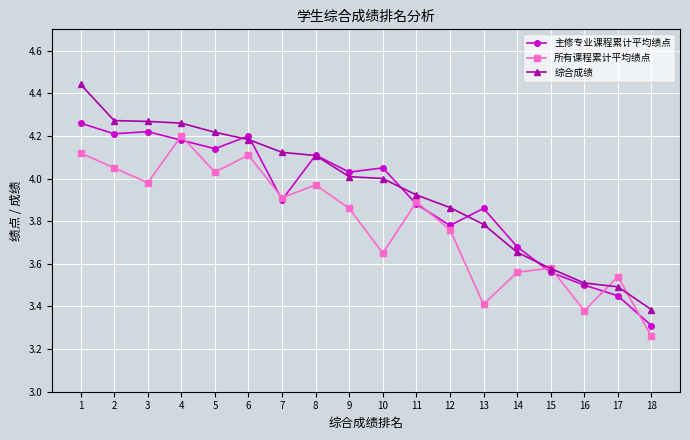

True or false: 主修专业课程累计平均绩点 has a value of 4.0 at 9.

True